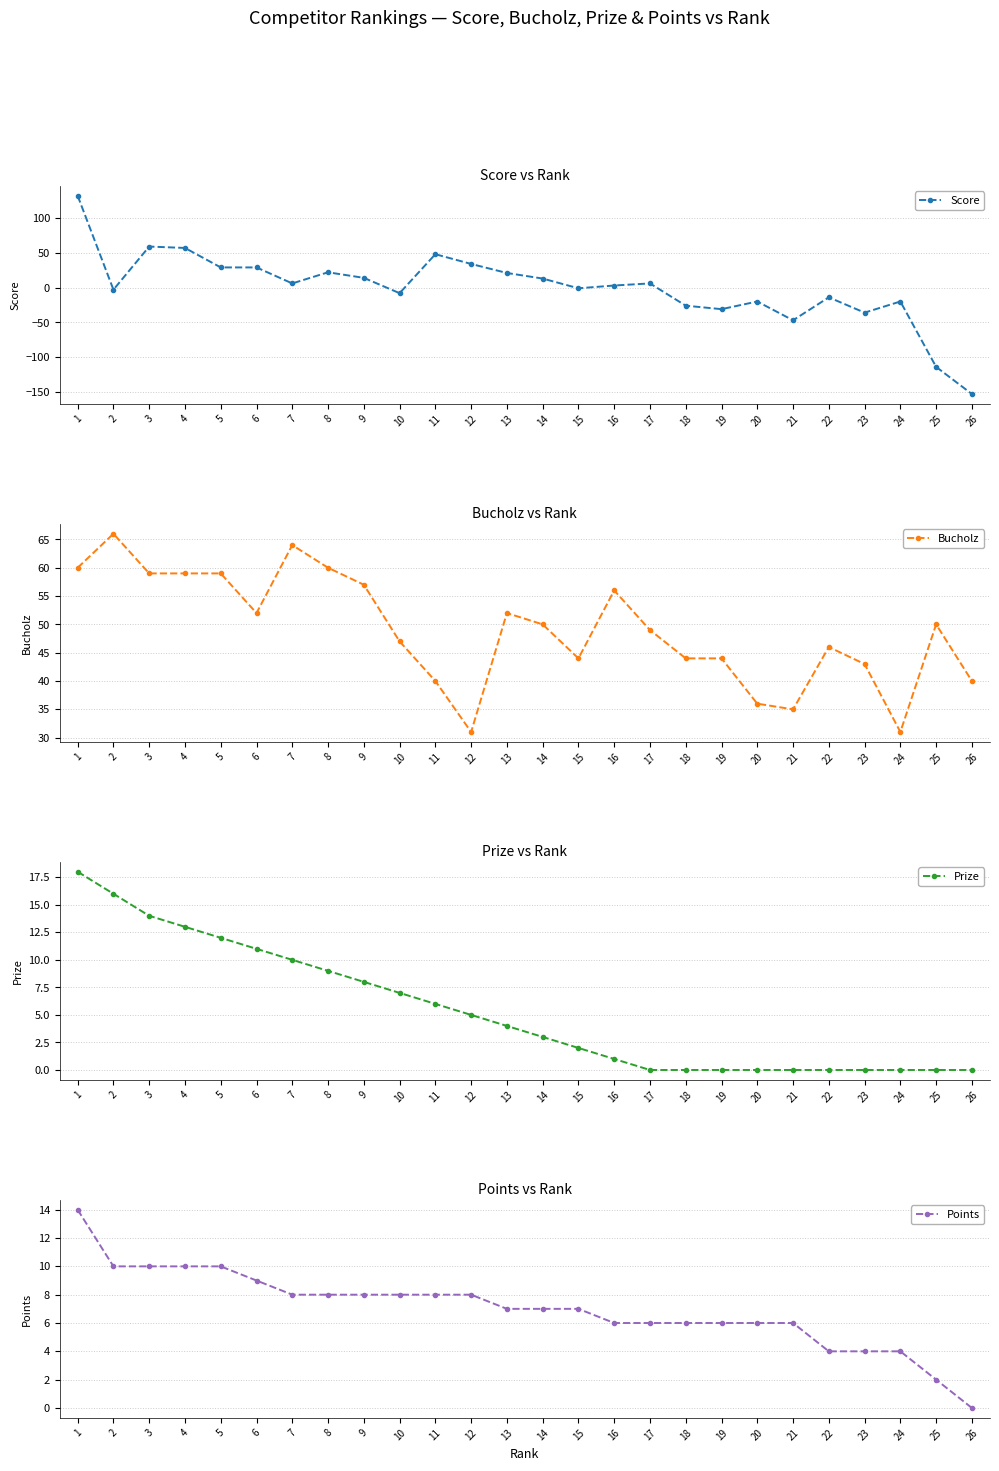

Which series ends up on top after the final intersection of Score and Bucholz?

Bucholz